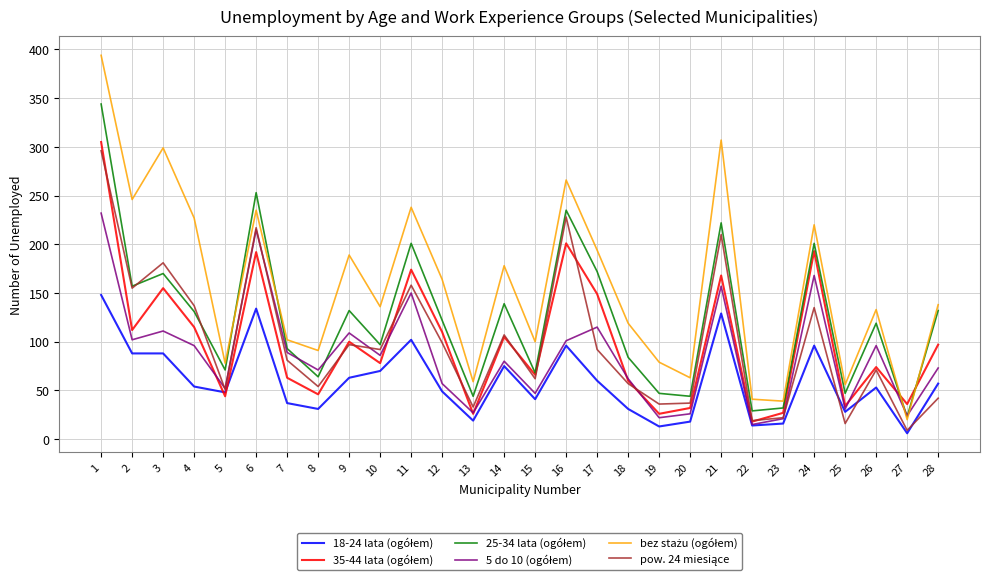

At which category is the sum across all series the highest?

1